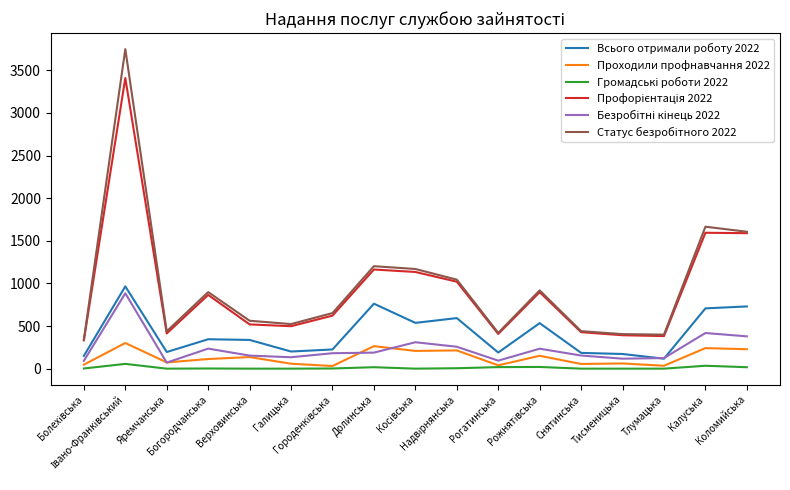

Does the chart have visible grid lines?

No